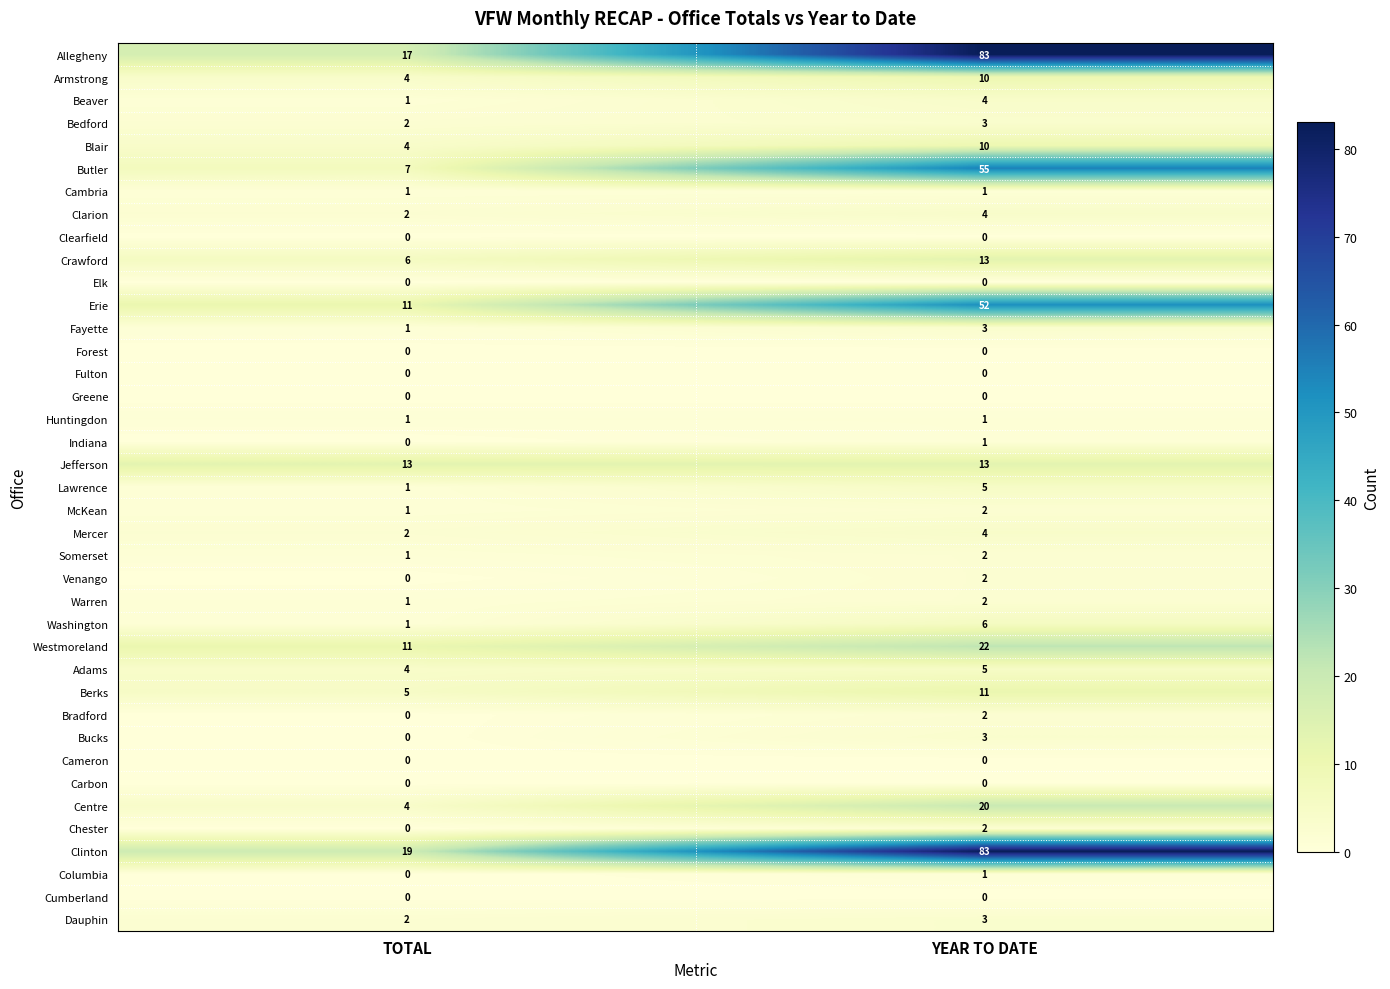

What is the difference between the maximum and minimum values in the Erie series?

41